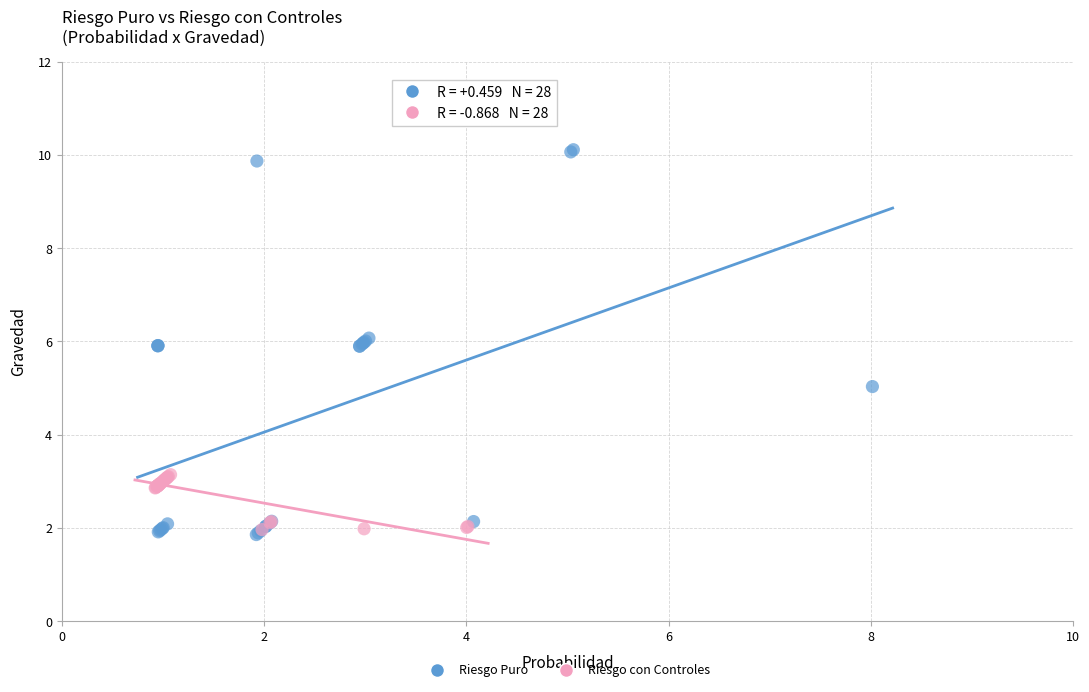

What are all the series names shown in the legend?

Riesgo Puro, Riesgo con Controles